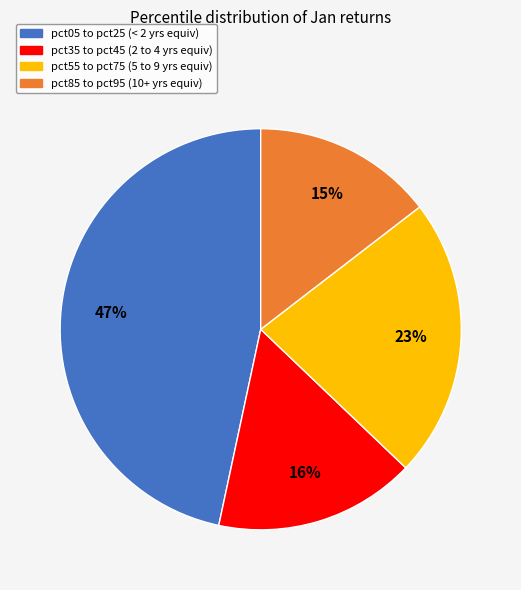

To the nearest percent, what is the difference between the largest and smallest slice percentages?

32%